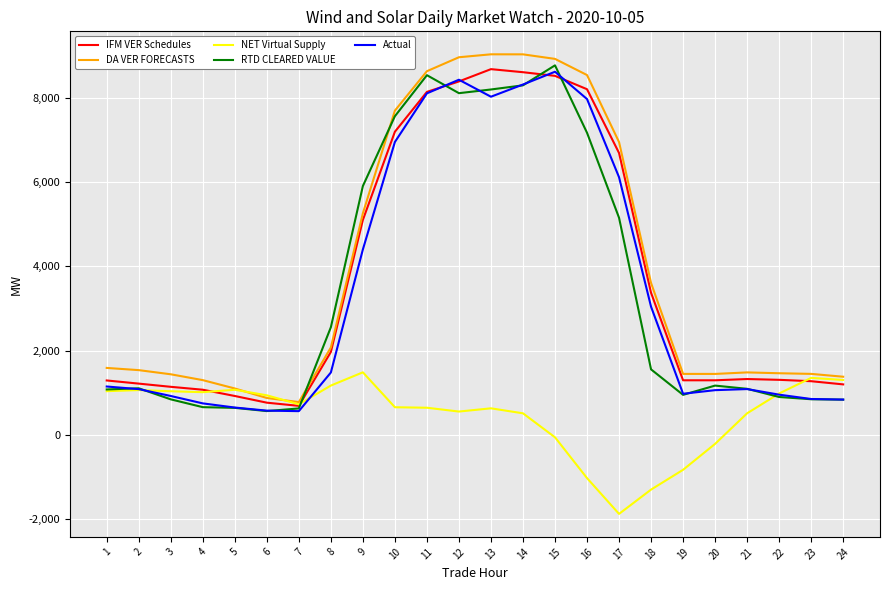

What is the total value across all series at 6?

3722.5